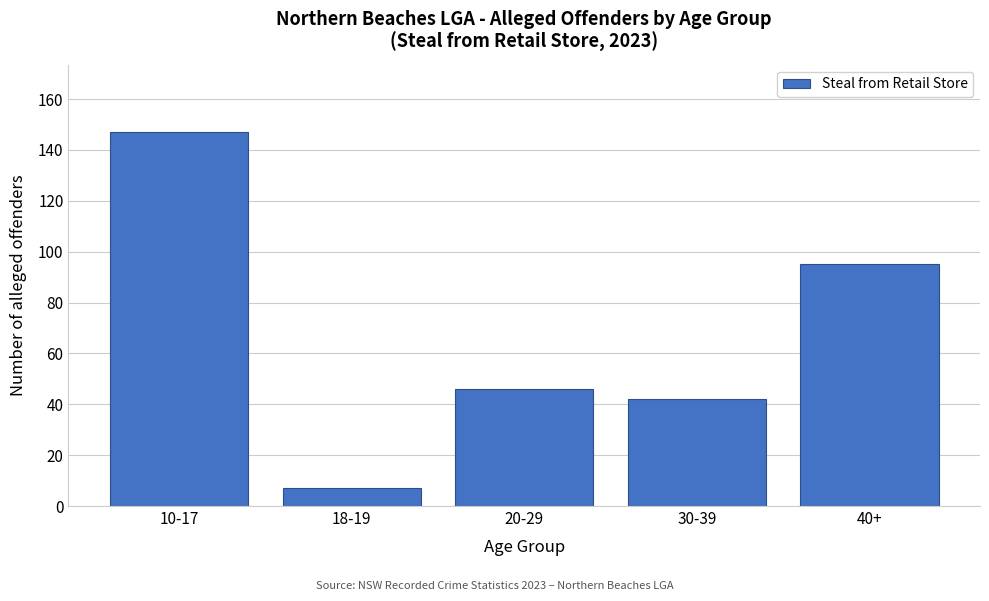

Reading left to right, list all the values displayed in this chart.

10-17=147	18-19=7	20-29=46	30-39=42	40+=95